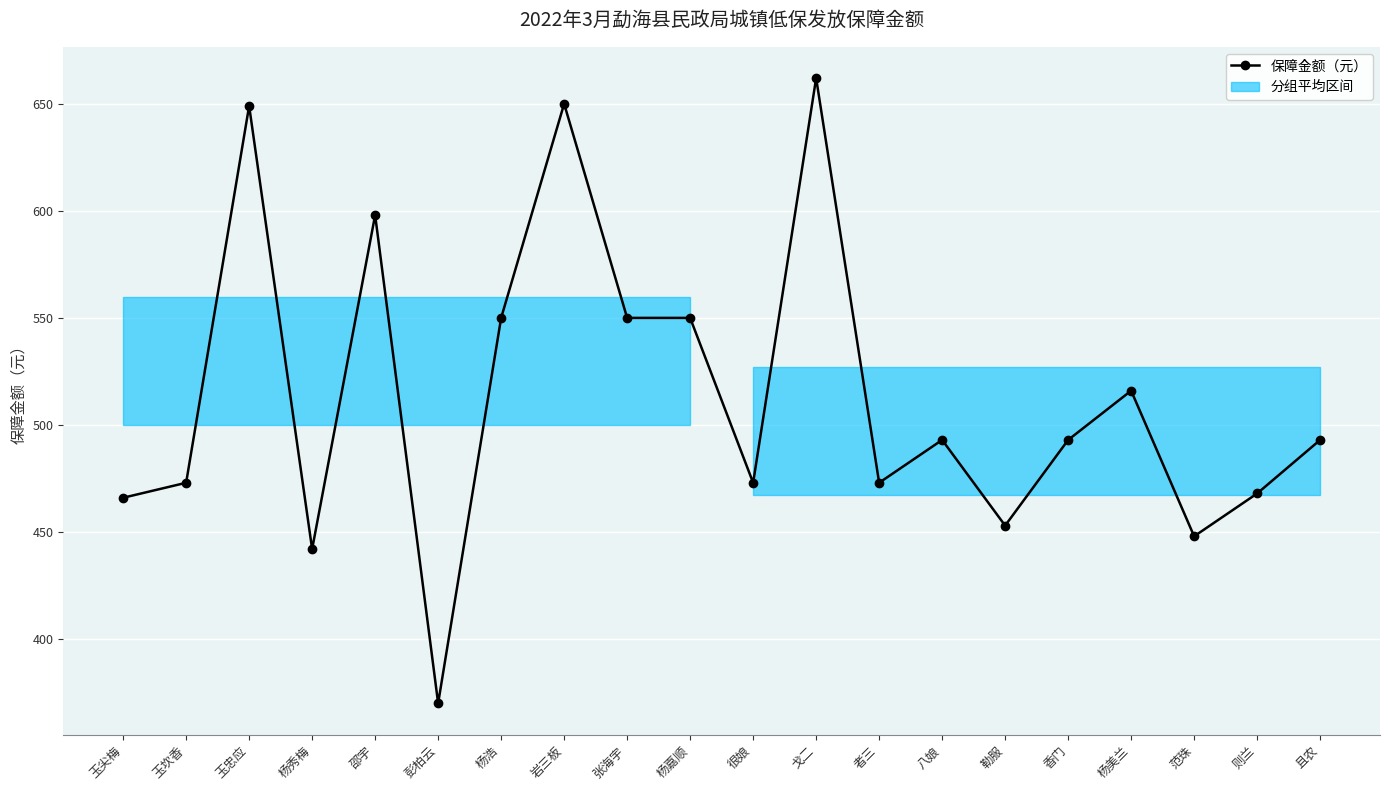

What is the value of the 20th point from the left?

493